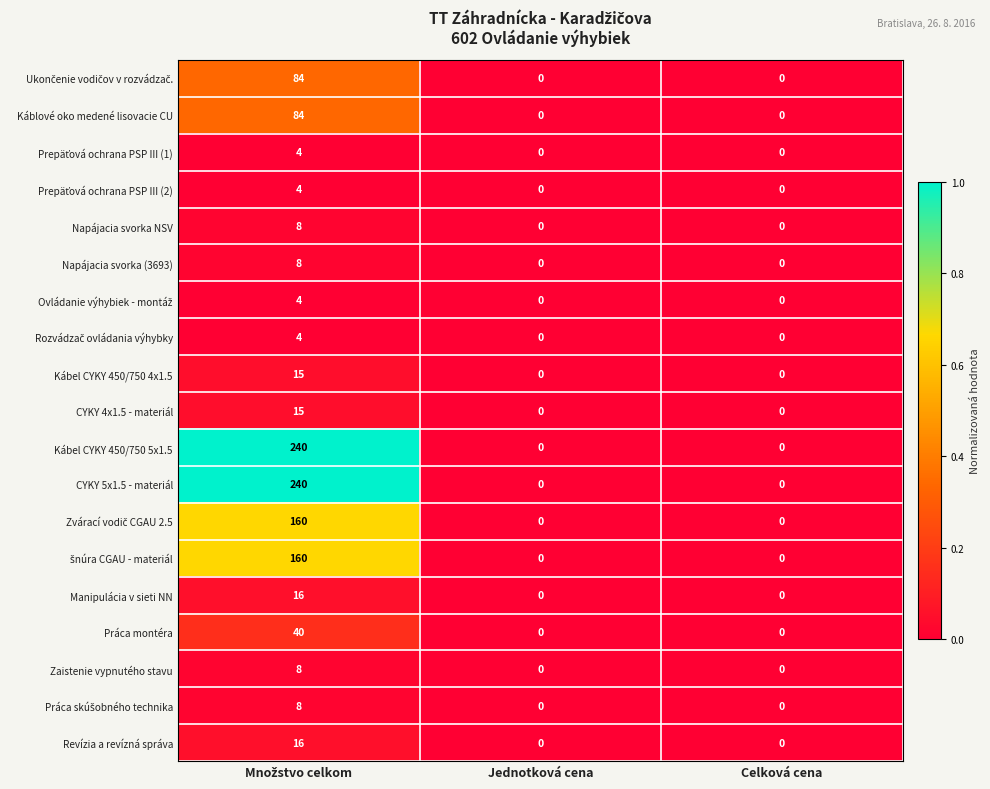

True or false: Kábel CYKY 450/750 5x1.5 has a value of 110 at Jednotková cena.

False